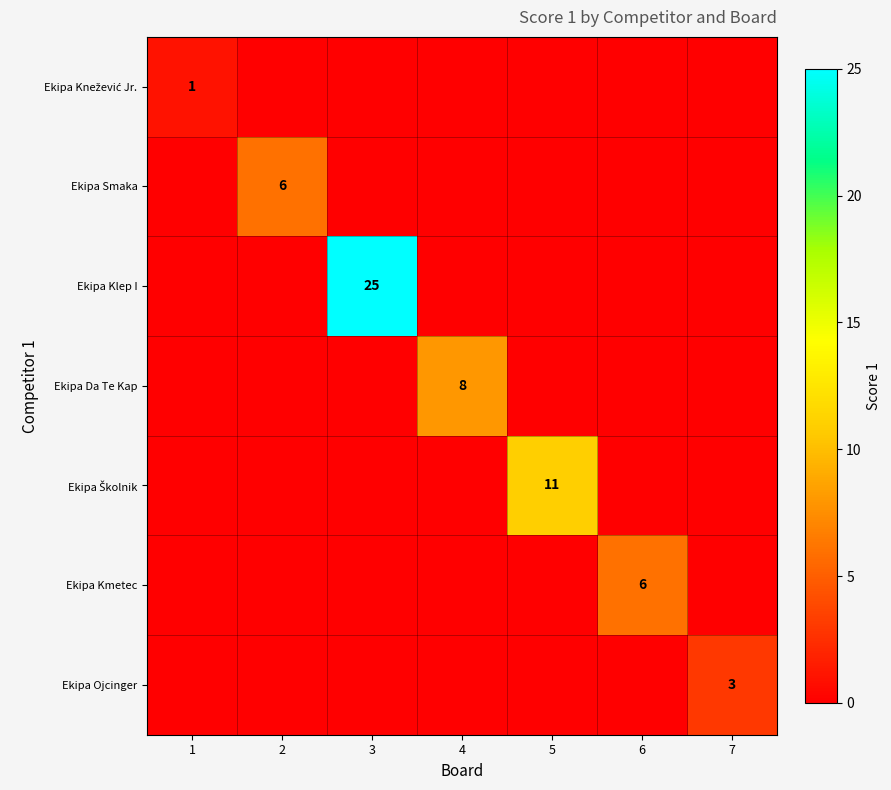

Between 2 and 6, which is larger?

2